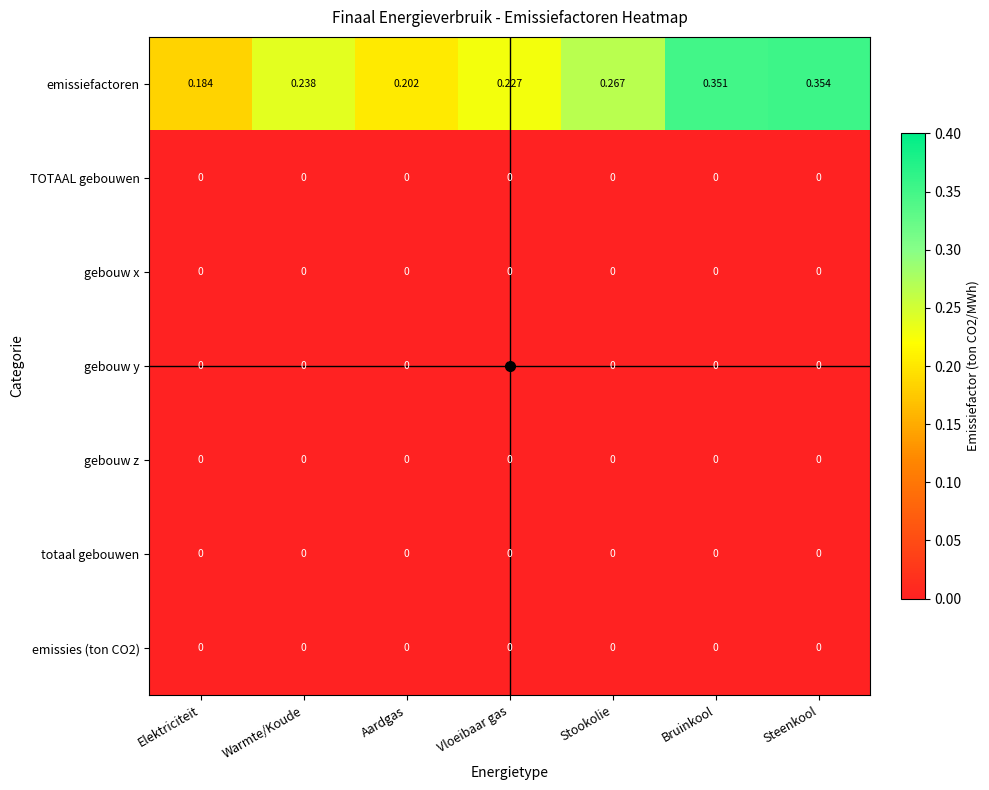

Between Warmte/Koude and Bruinkool, which series saw the biggest shift?

emissiefactoren